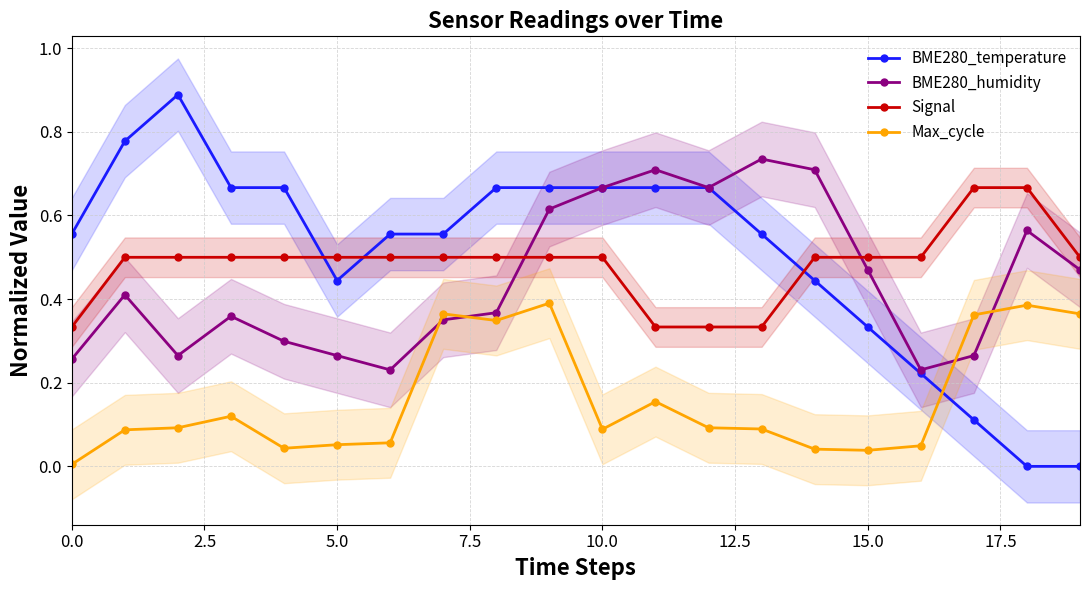

What is the spread (max minus min) of values at 0.0?

0.6